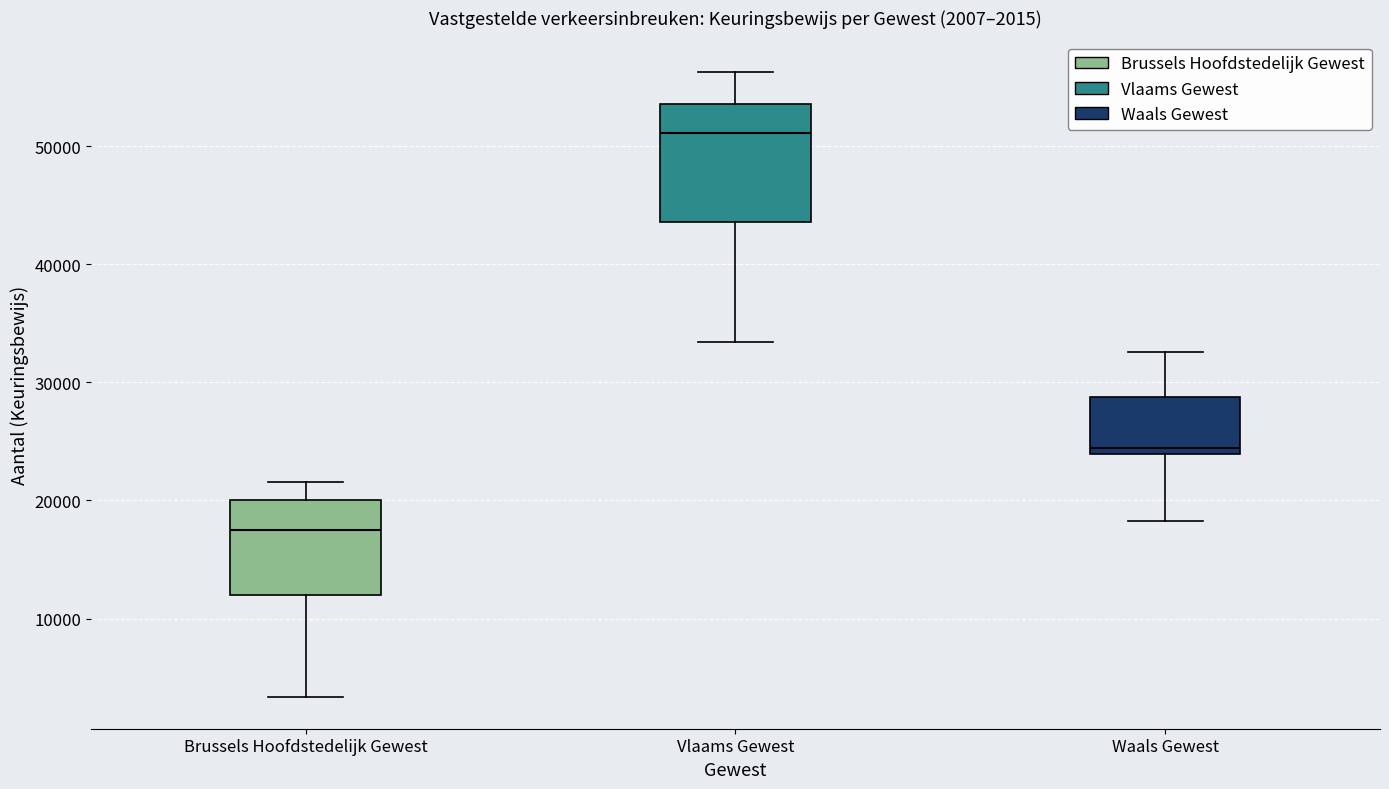

Comparing the boxes themselves (not the whiskers), which one is the tallest?

Vlaams Gewest